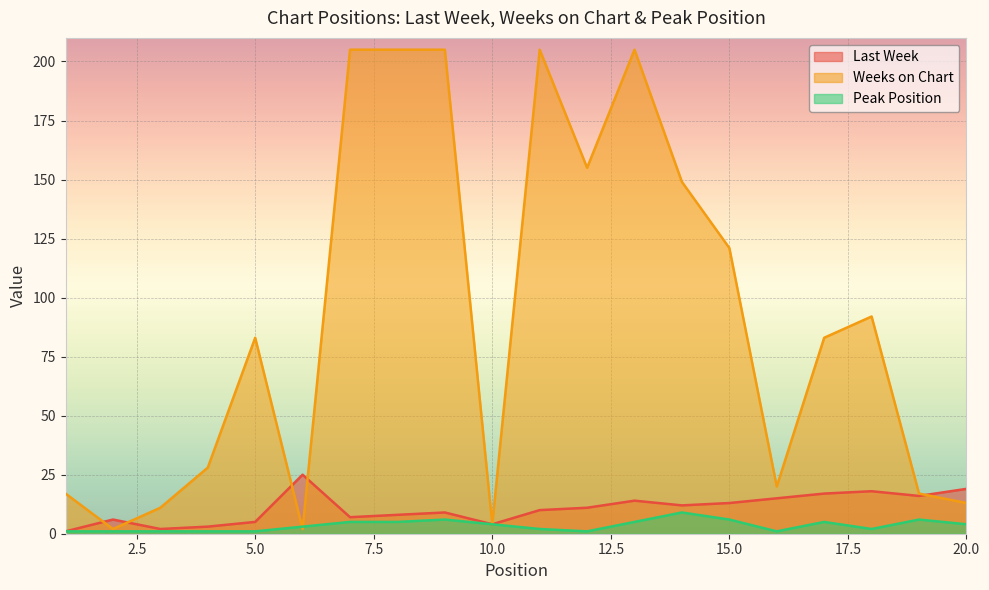

At which category does Peak Position reach its first local valley?

12